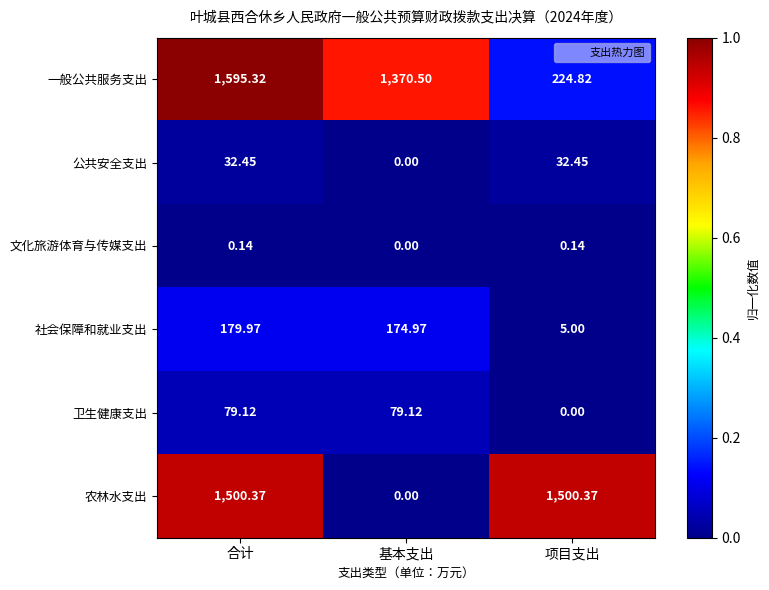

Which series changed the most between 合计 and 基本支出?

农林水支出